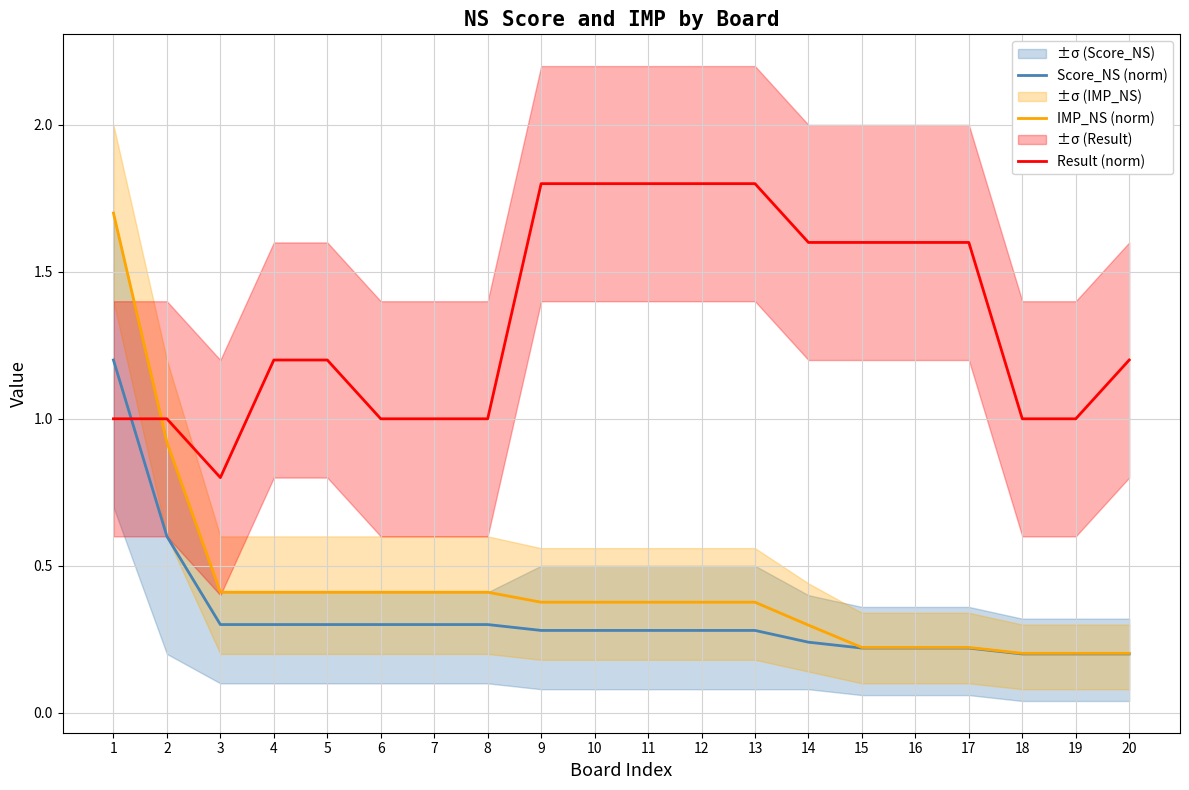

Which has a higher value, 14 or 10?

10